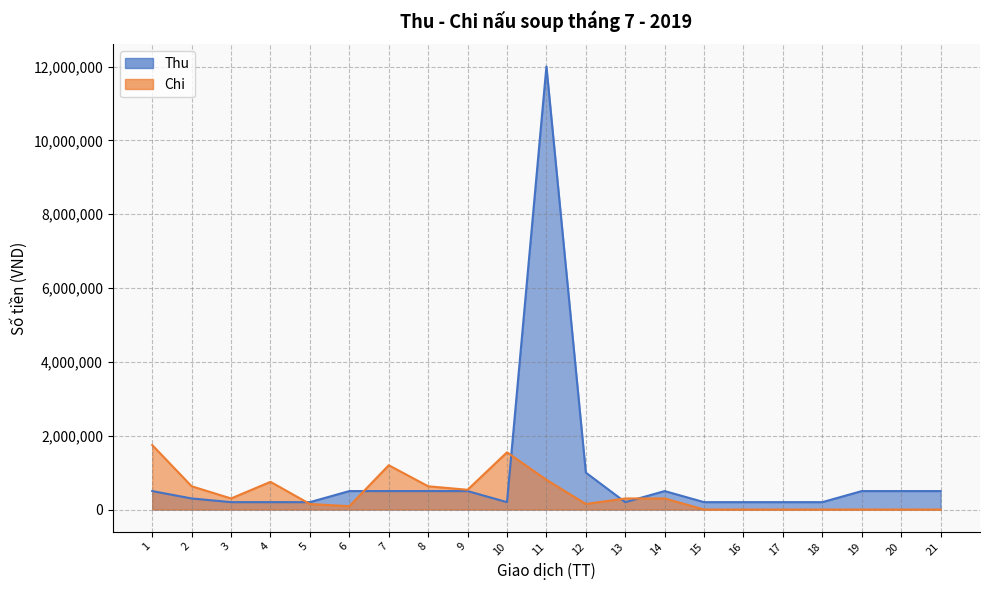

What is the difference between the Chi values at 10 and 13?

1250000